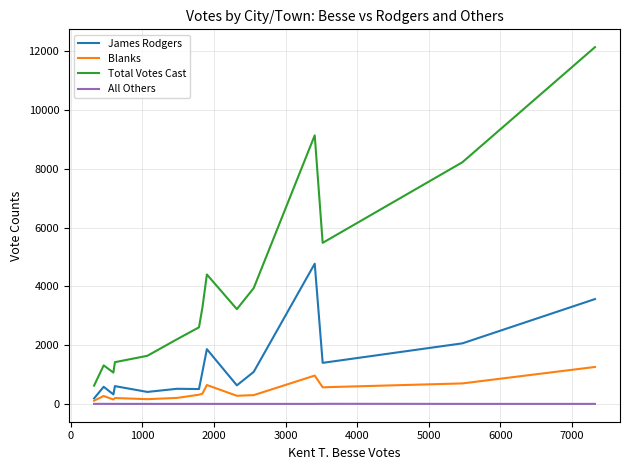

How many interior local peaks does the Total Votes Cast series have?

3